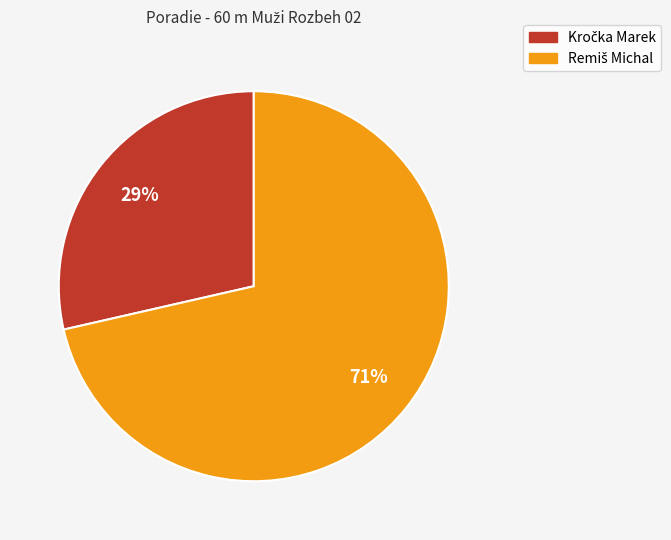

Does any single category account for the majority?

Yes